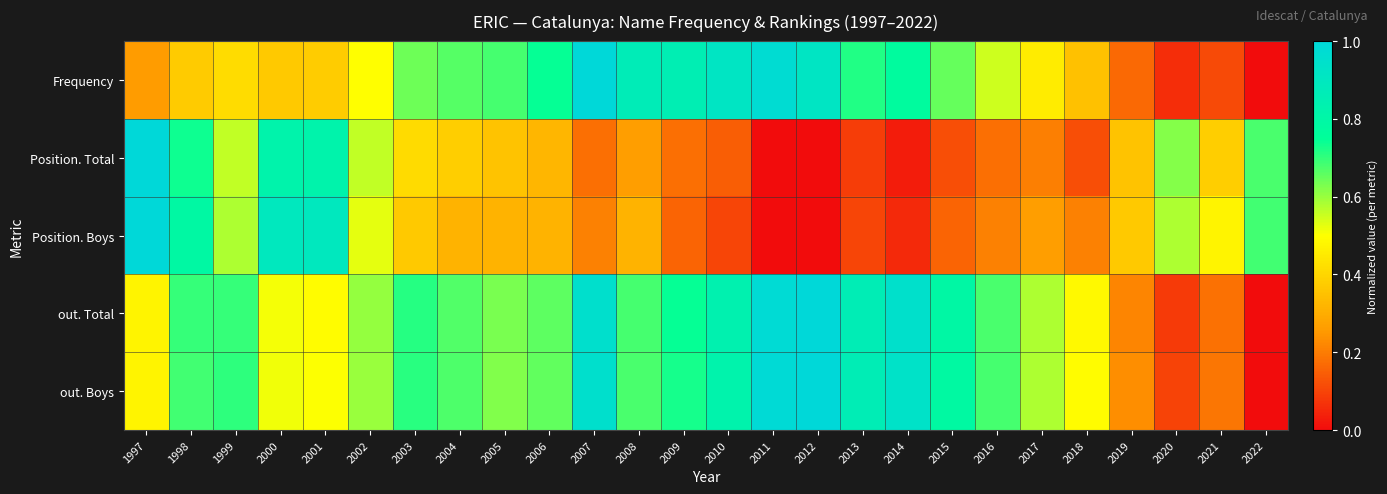

Which series has the largest range (max minus min)?

Frequency